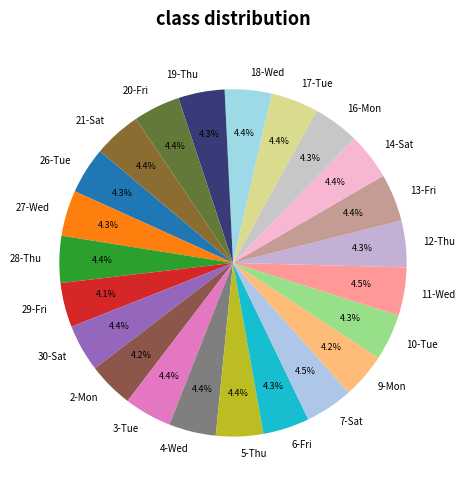

What is the total percentage of 16-Mon and 13-Fri?

8.7%